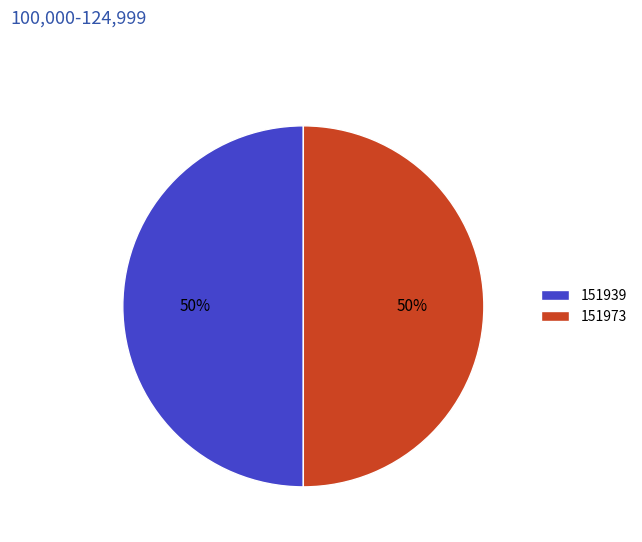

To the nearest percent, what is the average slice percentage?

50%